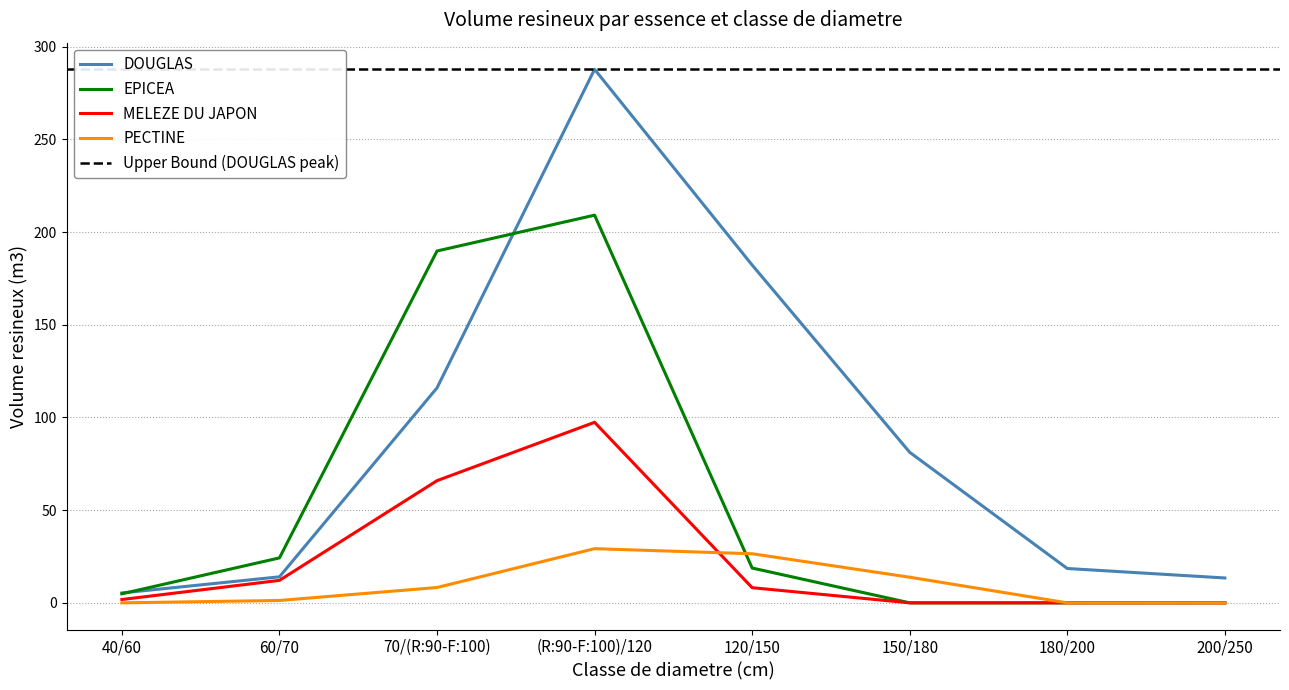

What is the total value across all series at 150/180?

95.0